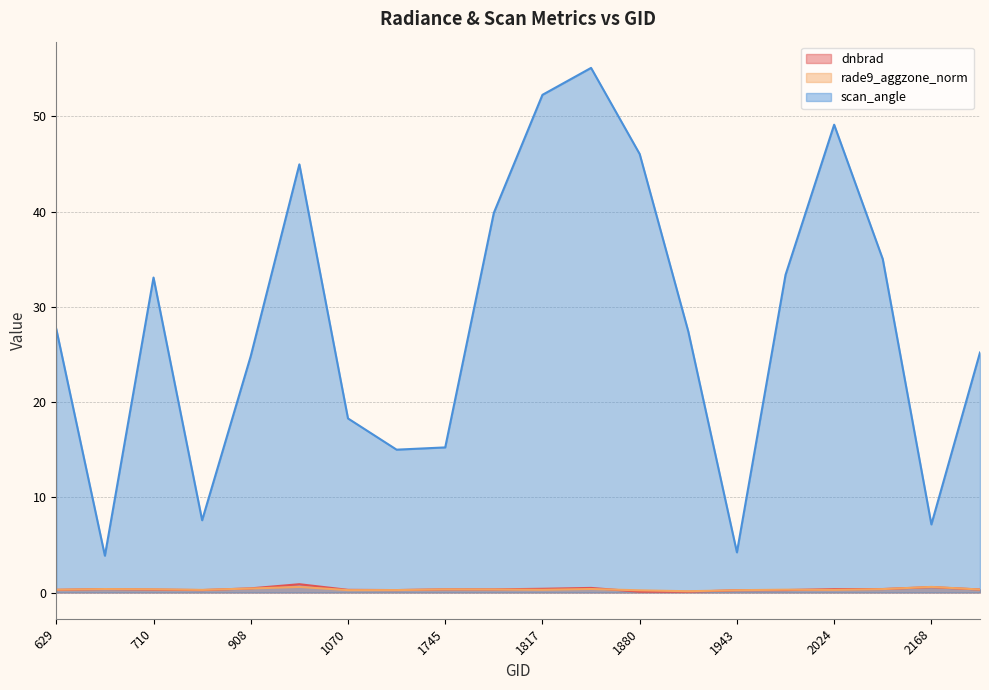

Where is the first local maximum for scan_angle?

710